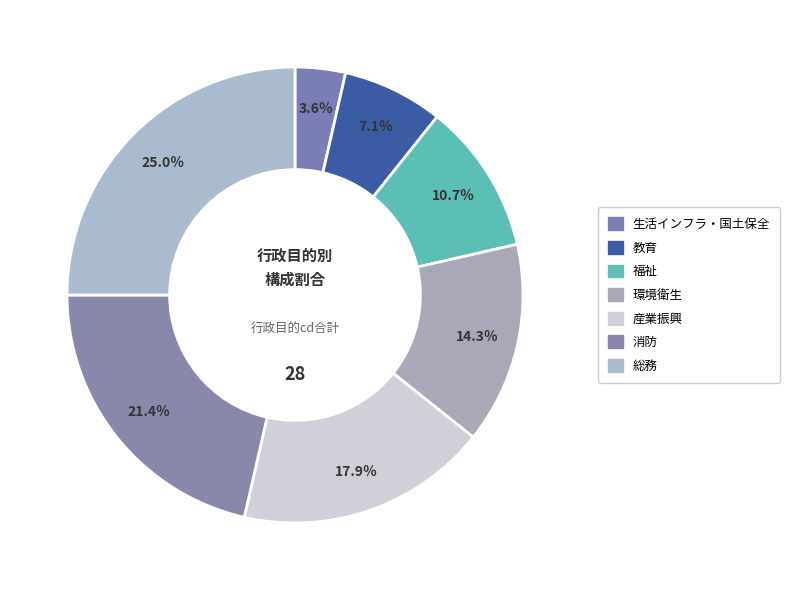

How many segments does this pie chart have?

7